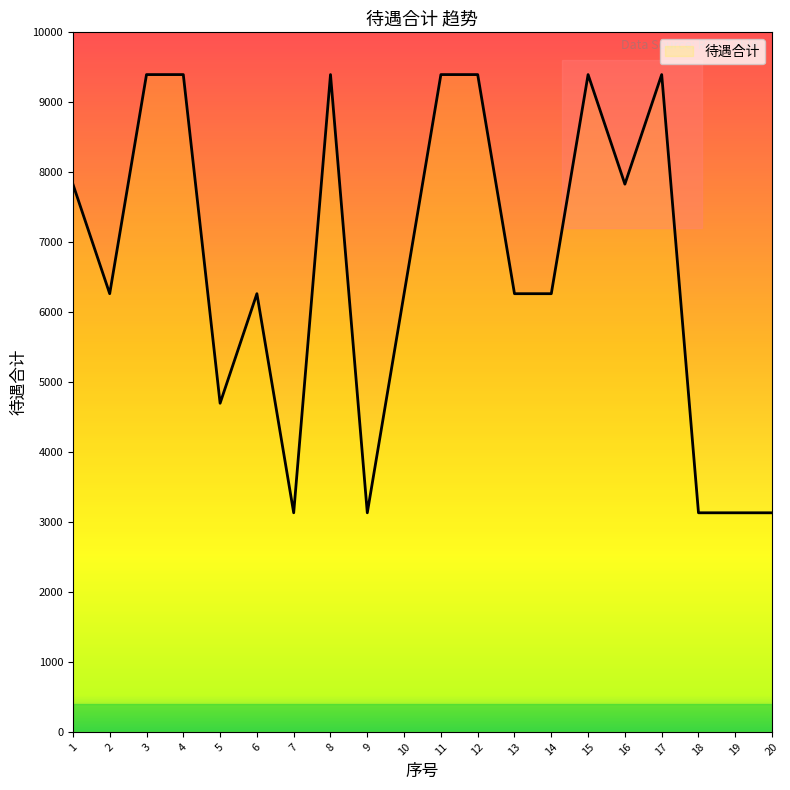

Reading left to right, transcribe all the data shown in this chart.

1=7830	2=6264	3=9396	4=9396	5=4698	6=6264	7=3132	8=9396	9=3132	10=6264	11=9396	12=9396	13=6264	14=6264	15=9396	16=7830	17=9396	18=3132	19=3132	20=3132